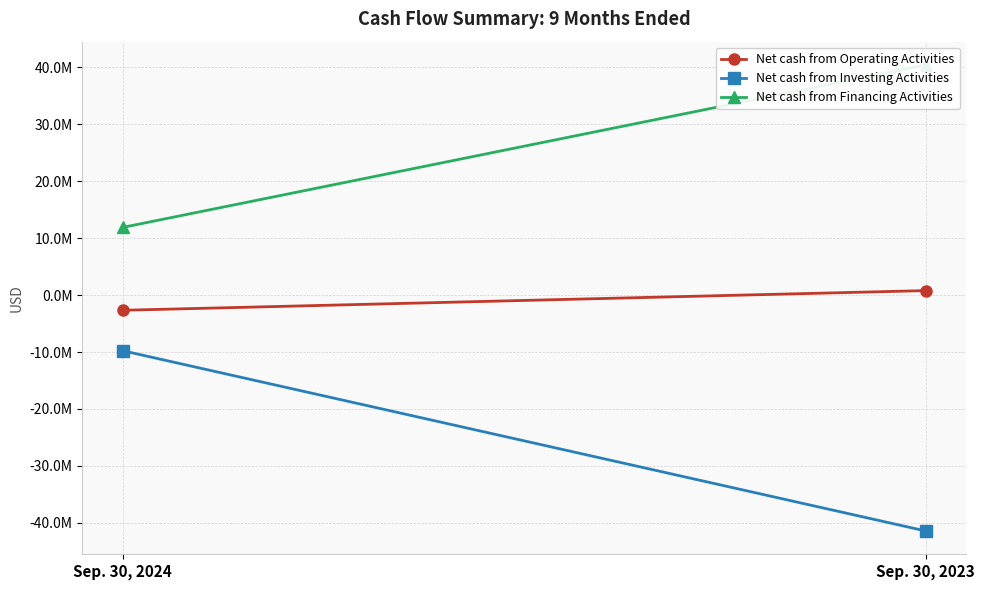

Between Sep. 30, 2024 and Sep. 30, 2023, which is larger?

Sep. 30, 2023